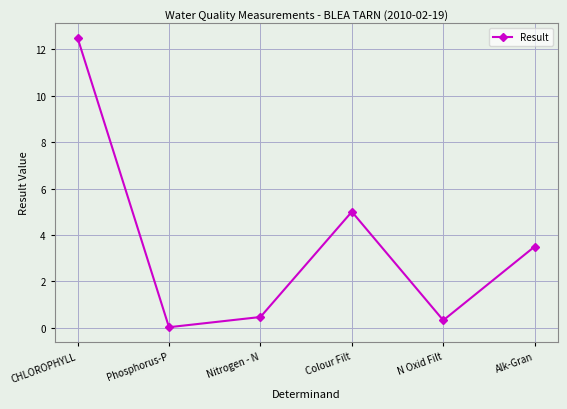

What is the change in value from CHLOROPHYLL to Colour Filt?

-7.5